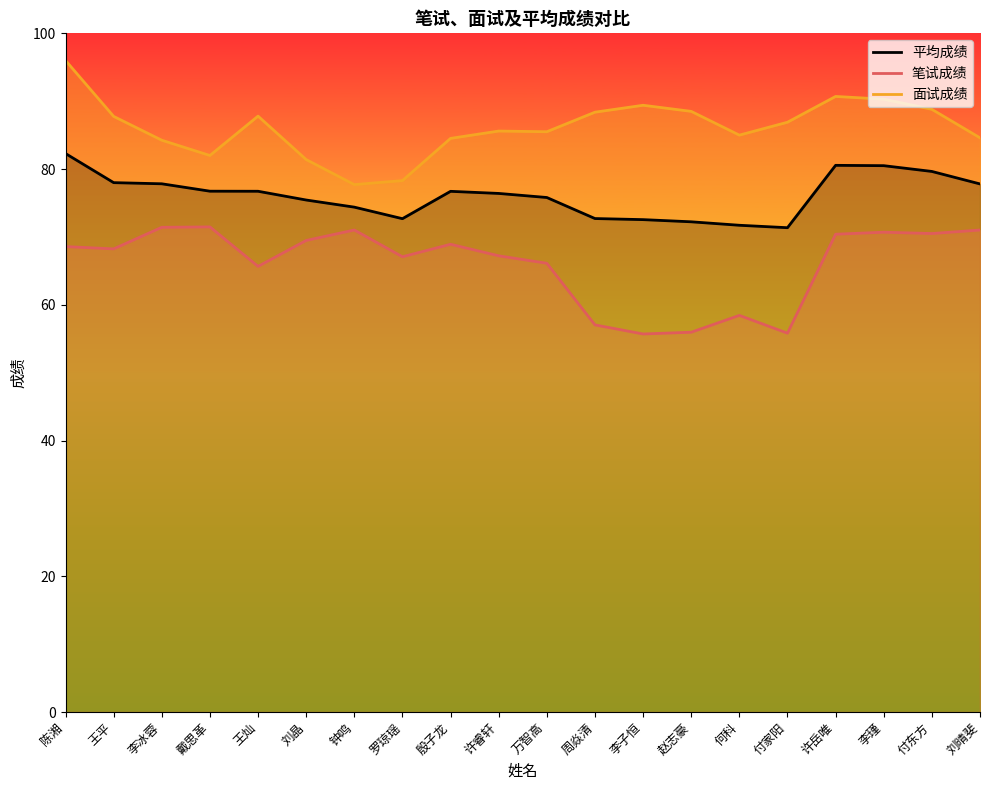

Where is the first local minimum for 面试成绩?

戴思革